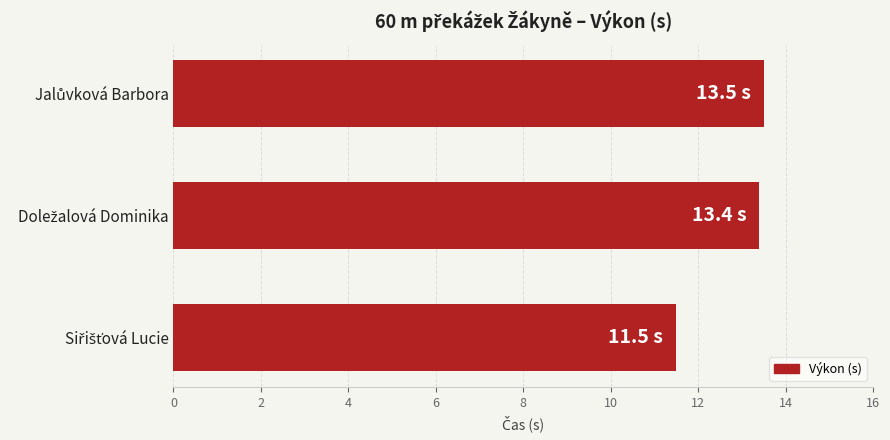

What is the greatest value displayed?

13.5